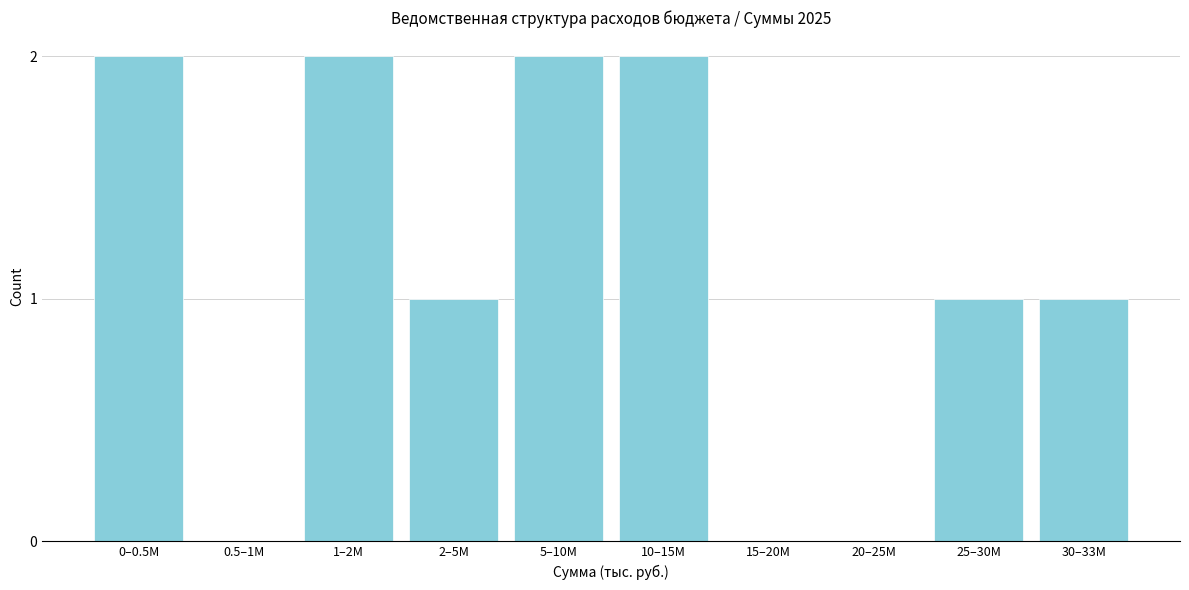

Reading left to right, transcribe all the data shown in this chart.

0–0.5M=2	0.5–1M=0	1–2M=2	2–5M=1	5–10M=2	10–15M=2	15–20M=0	20–25M=0	25–30M=1	30–33M=1